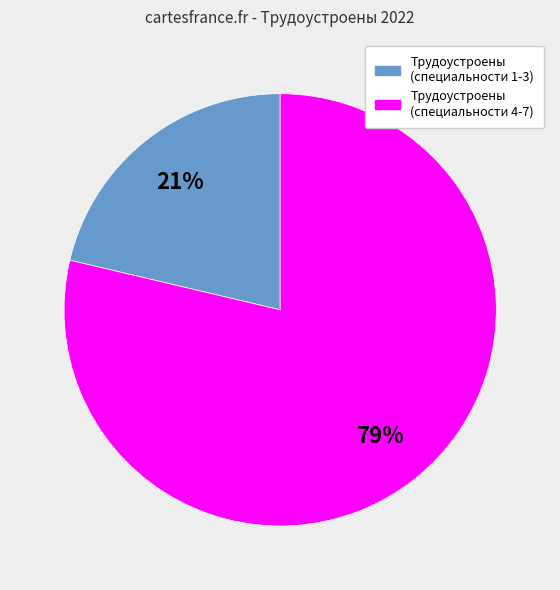

To the nearest percent, what is the combined percentage of Трудоустроены (специальности 4-7) and Трудоустроены (специальности 1-3)?

100%